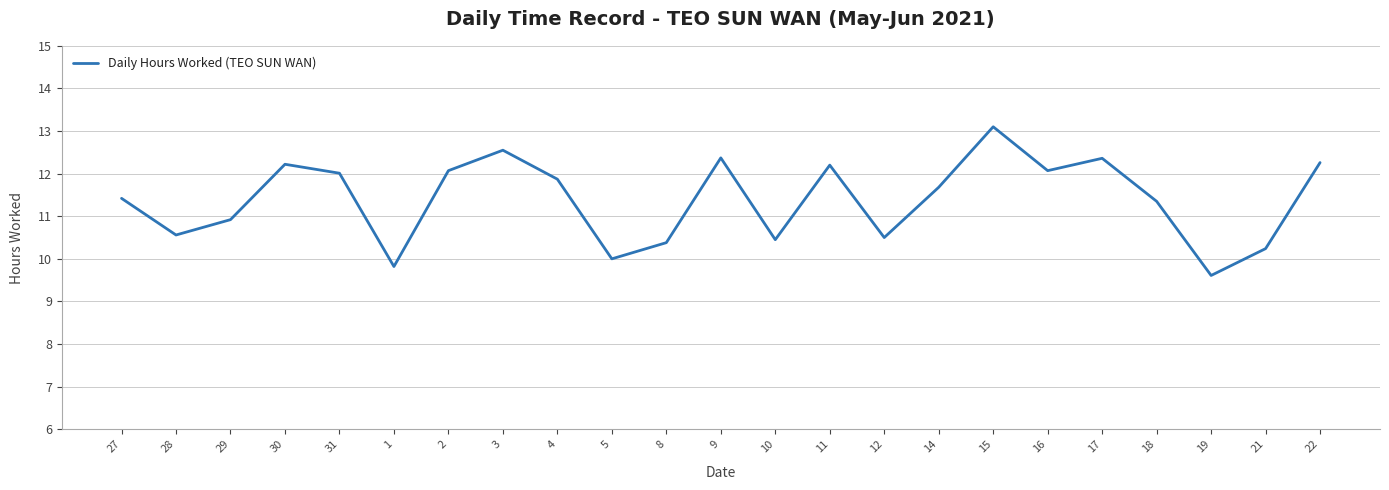

What position from the right is 16?

6